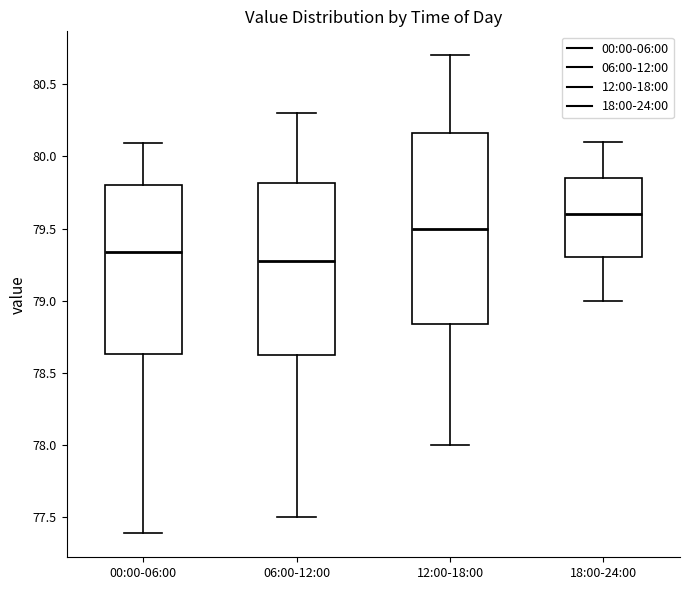

Where is the lower edge of the box for 12:00-18:00 on the y-axis? The values are not printed on the chart, so give them approximately, as read against the axis.

78.85